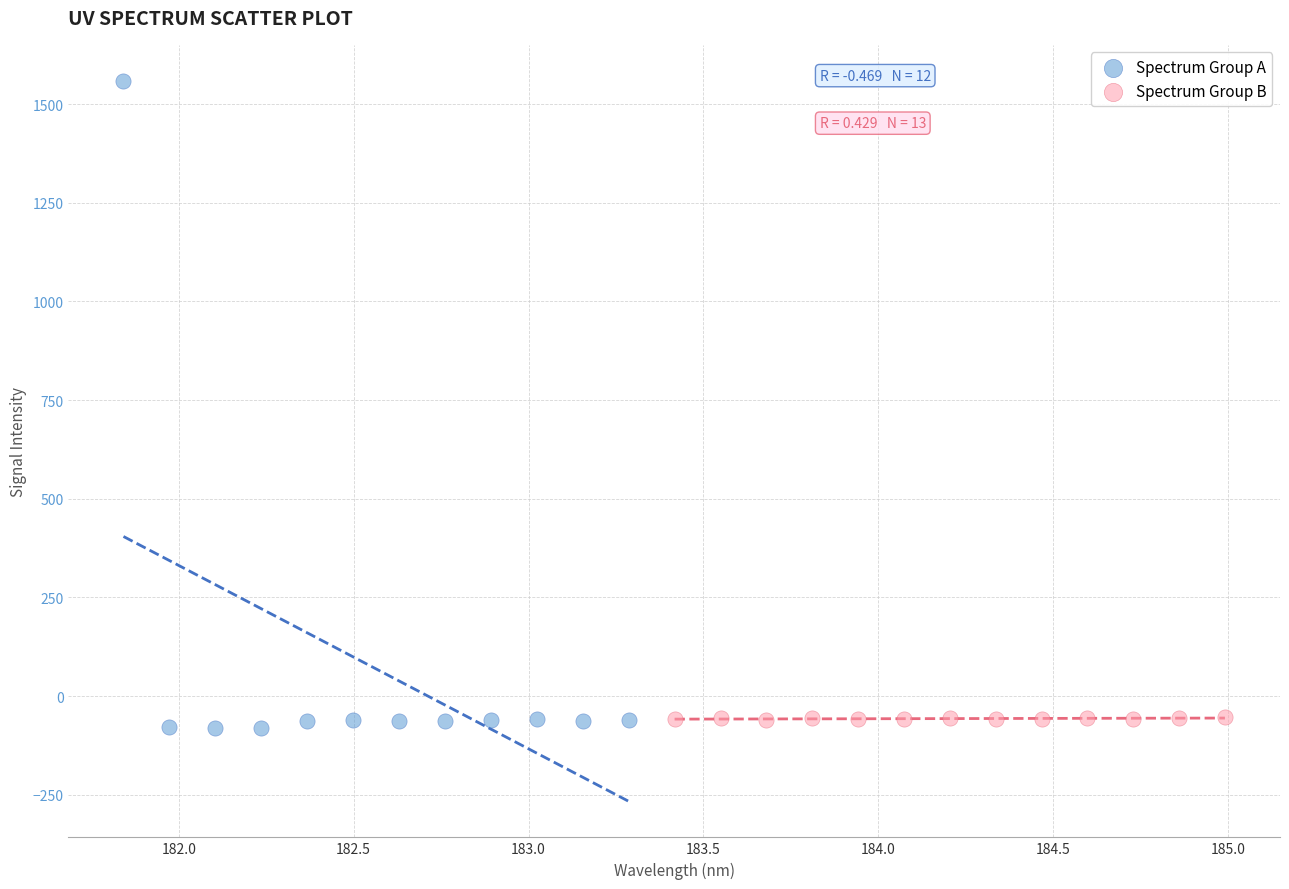

Which series reaches the maximum Y coordinate?

Spectrum Group A